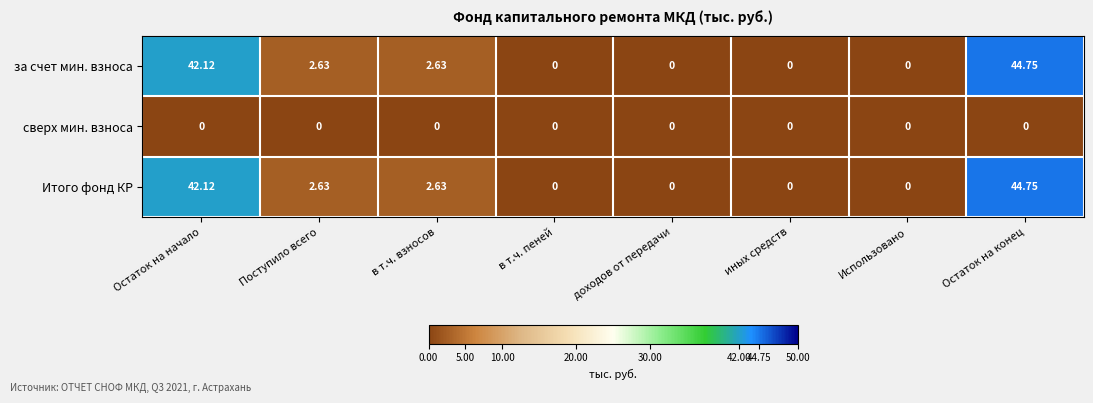

At which category is the sum across all series the highest?

Остаток на конец